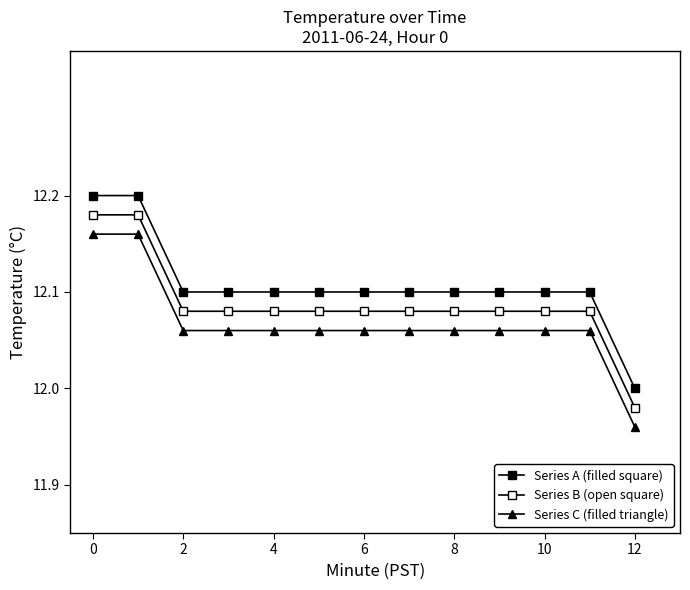

Reading left to right, what are all the values shown in this chart?

Series A (filled square): 12.2	12.2	12.1	12.1	12.1	12.1	12.1	12.1	12.1	12.1	12.1	12.1	12.0
Series B (open square): 12.2	12.2	12.1	12.1	12.1	12.1	12.1	12.1	12.1	12.1	12.1	12.1	12.0
Series C (filled triangle): 12.2	12.2	12.1	12.1	12.1	12.1	12.1	12.1	12.1	12.1	12.1	12.1	12.0